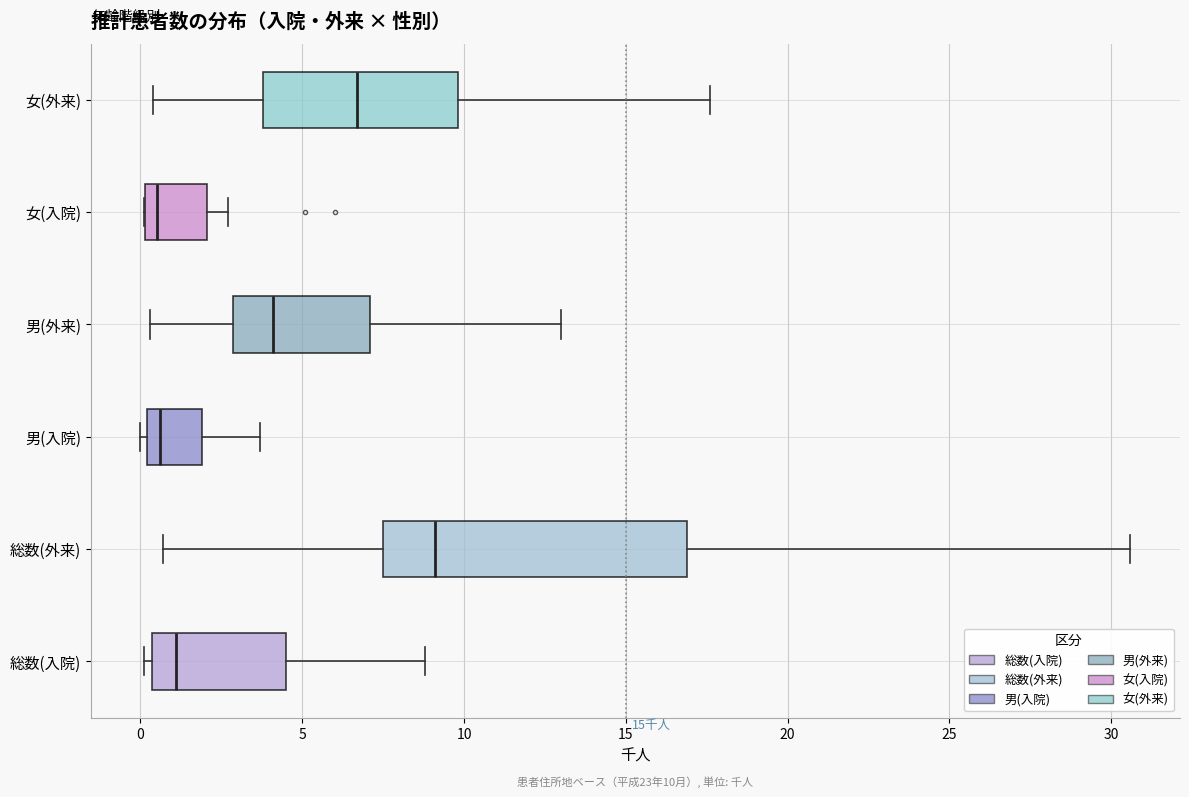

Comparing the boxes themselves (not the whiskers), which one is the widest?

総数(外来)